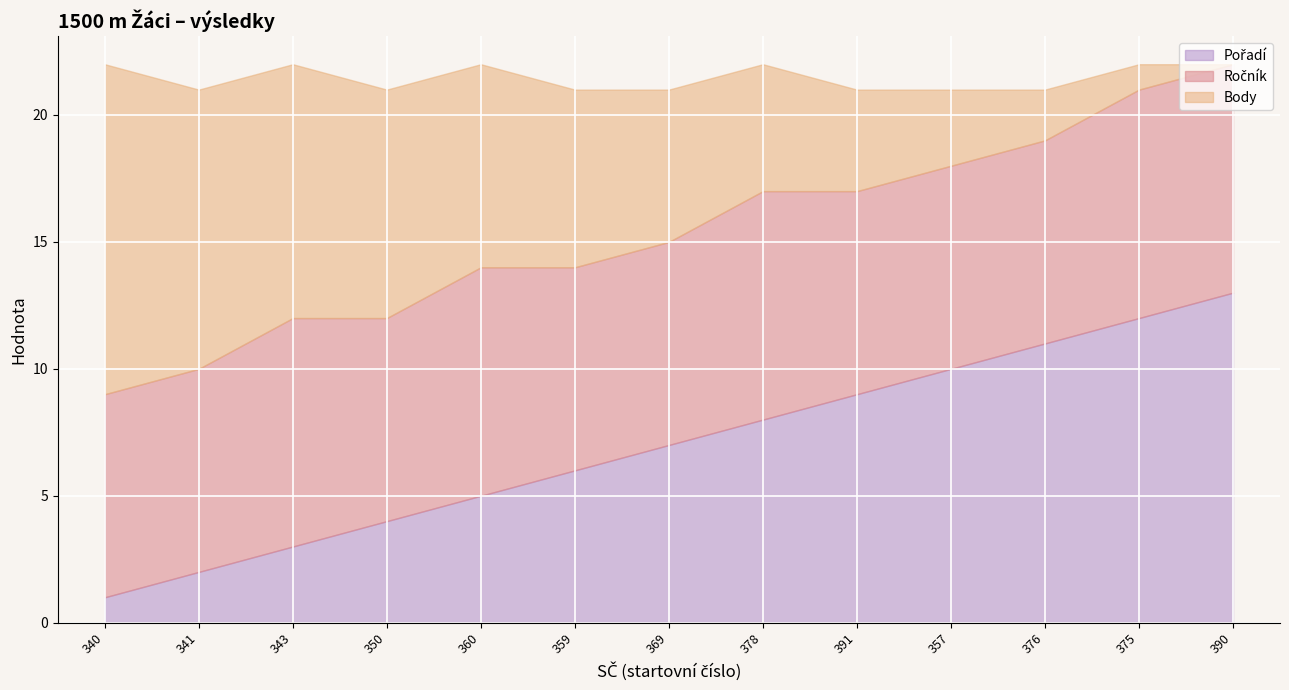

At which label is Body closest to 6?

369